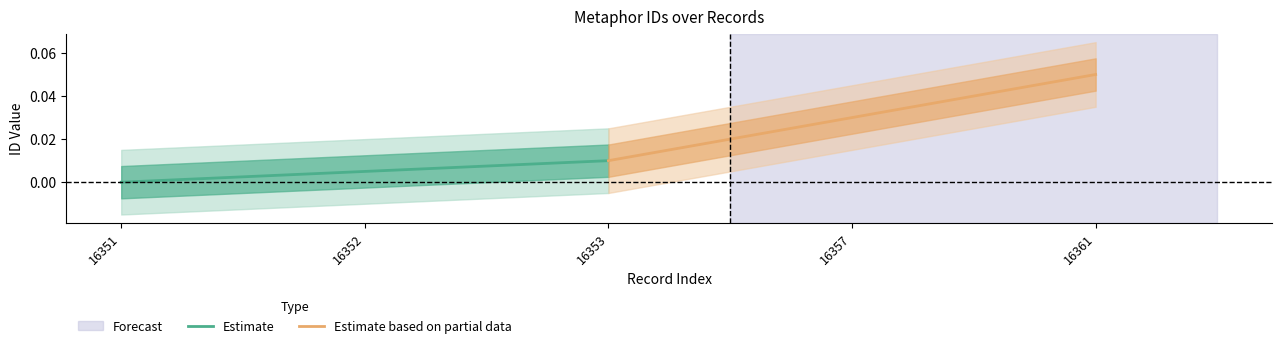

List the labels in order of Estimate value, smallest first.

16351, 16352, 16353